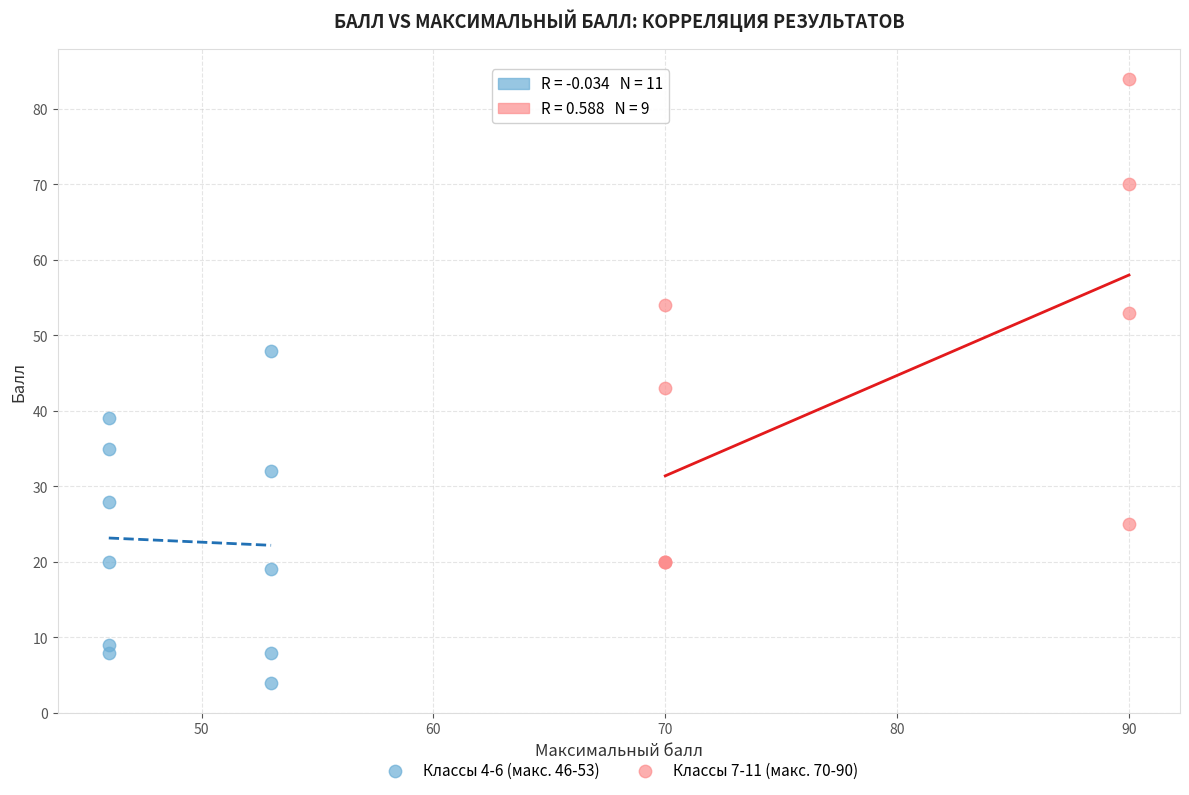

What are all the series names shown in the legend?

Классы 4-6 (макс. 46-53), Классы 7-11 (макс. 70-90)